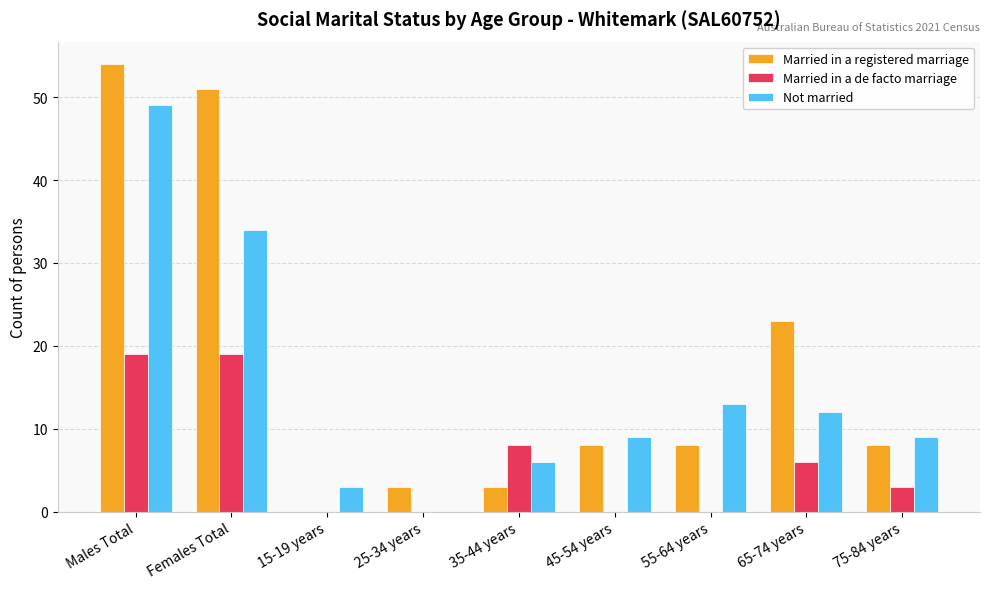

Between 25-34 years and 75-84 years, which series saw the biggest shift?

Not married